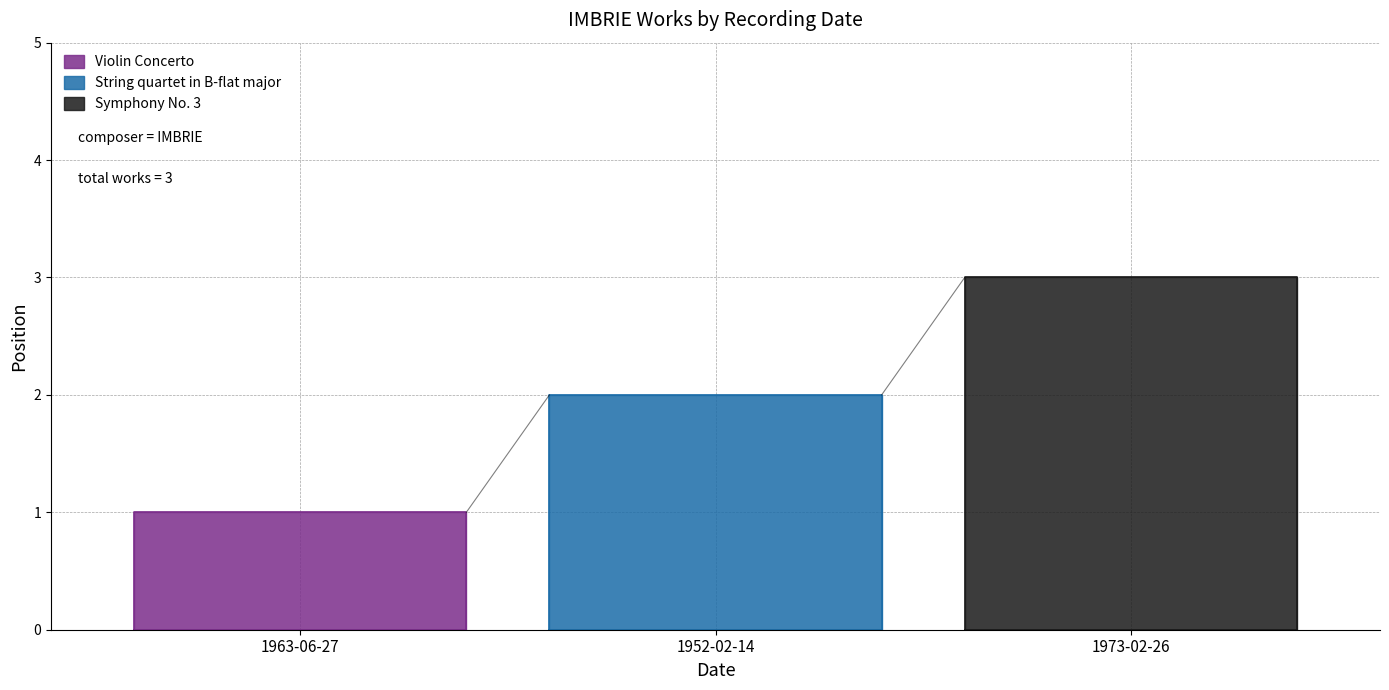

List the labels in order of value, largest first.

1973-02-26, 1952-02-14, 1963-06-27